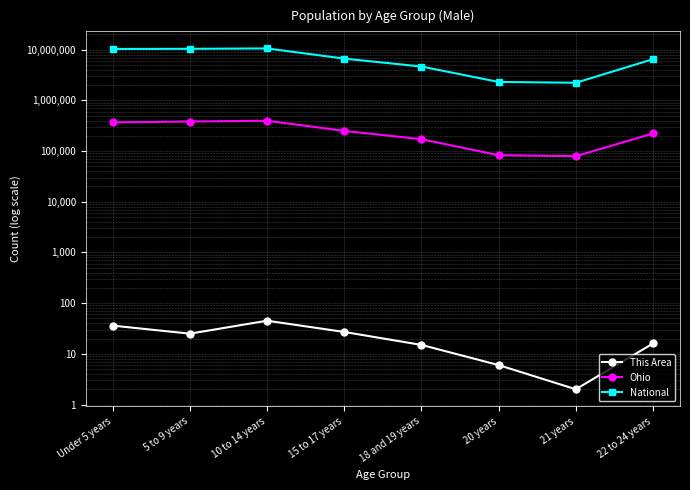

What is the spread (max minus min) of values at 15 to 17 years?

6656182